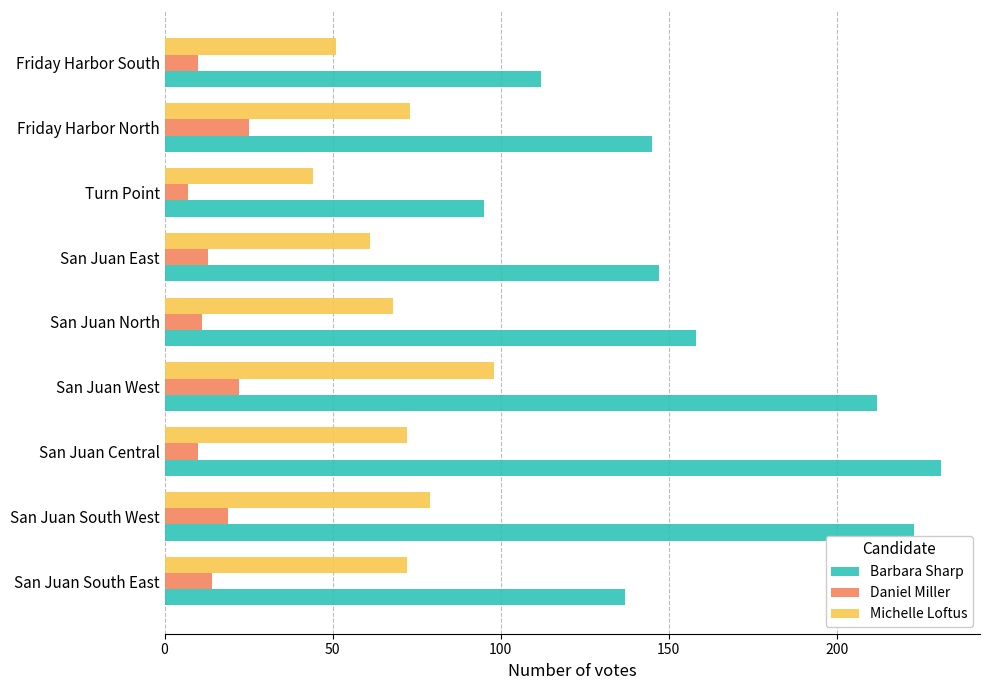

Which series has the largest total across all categories?

Barbara Sharp